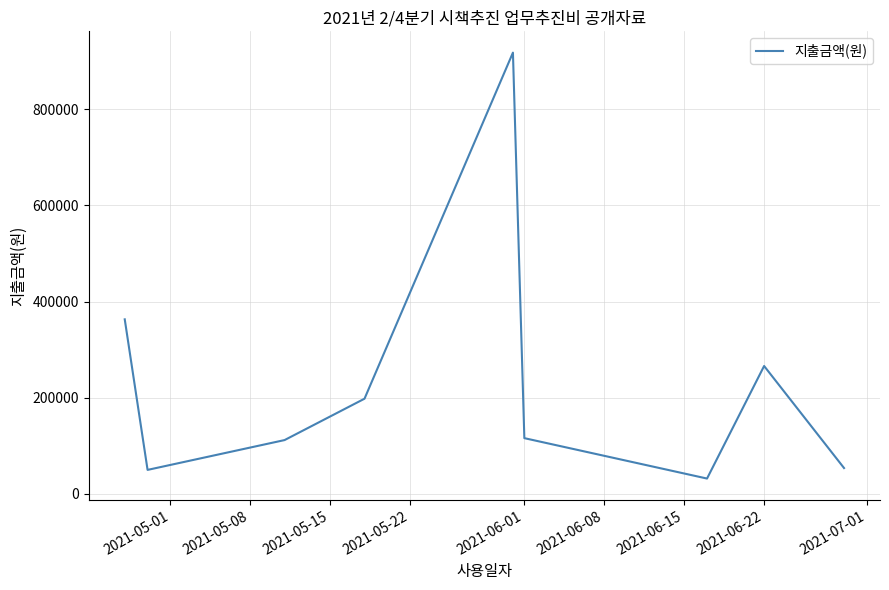

What is the difference between the maximum and minimum values?

885500